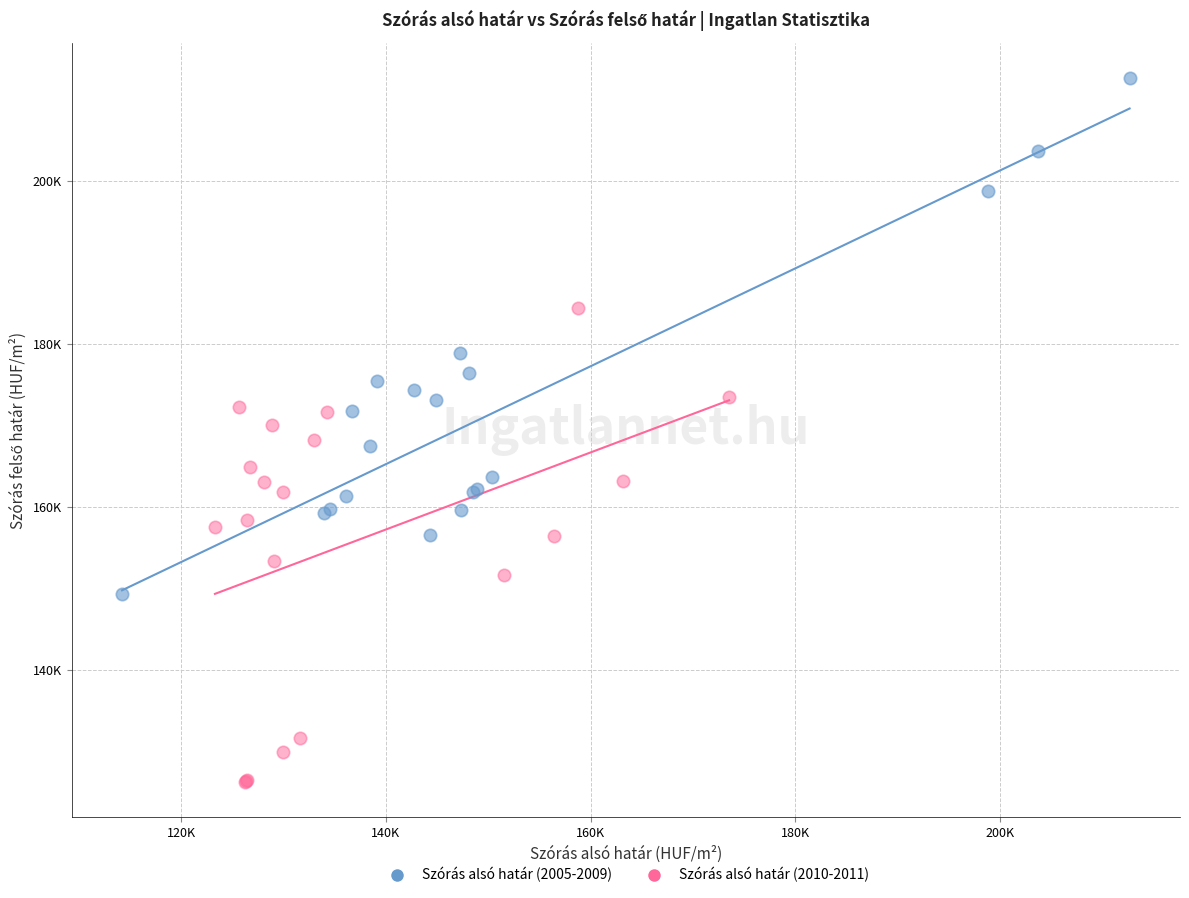

Which series has the largest Y range (max minus min)?

Szórás alsó határ (2005-2009)